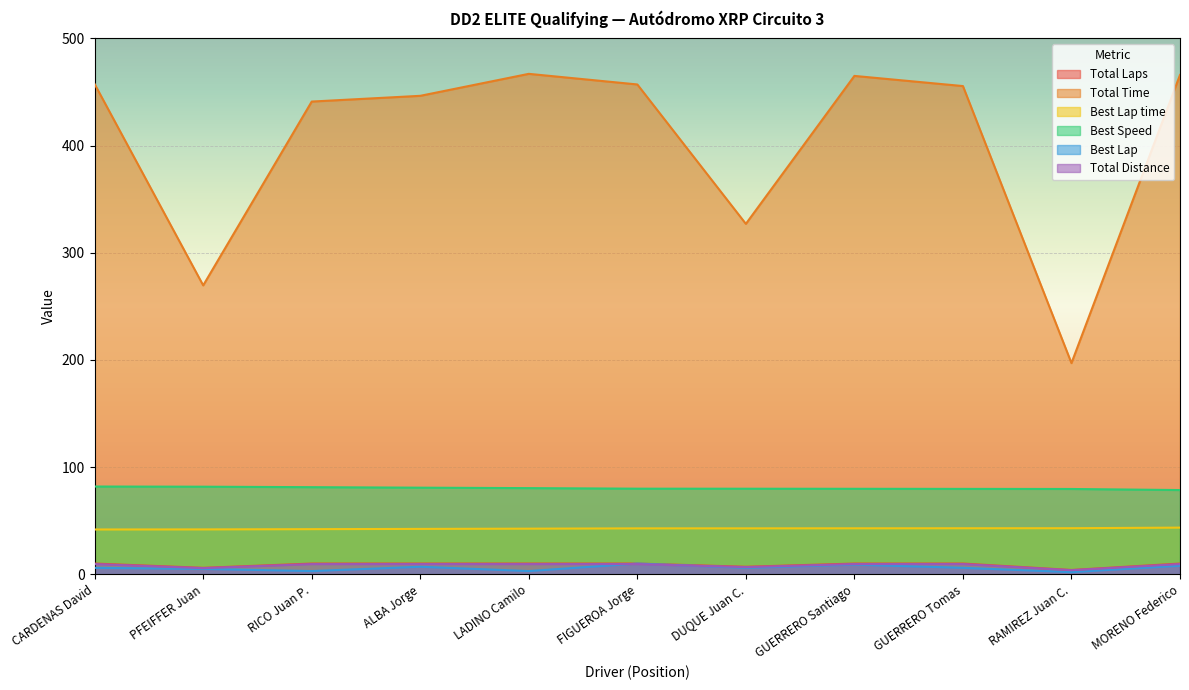

What is the highest value of the Total Time series?

466.9